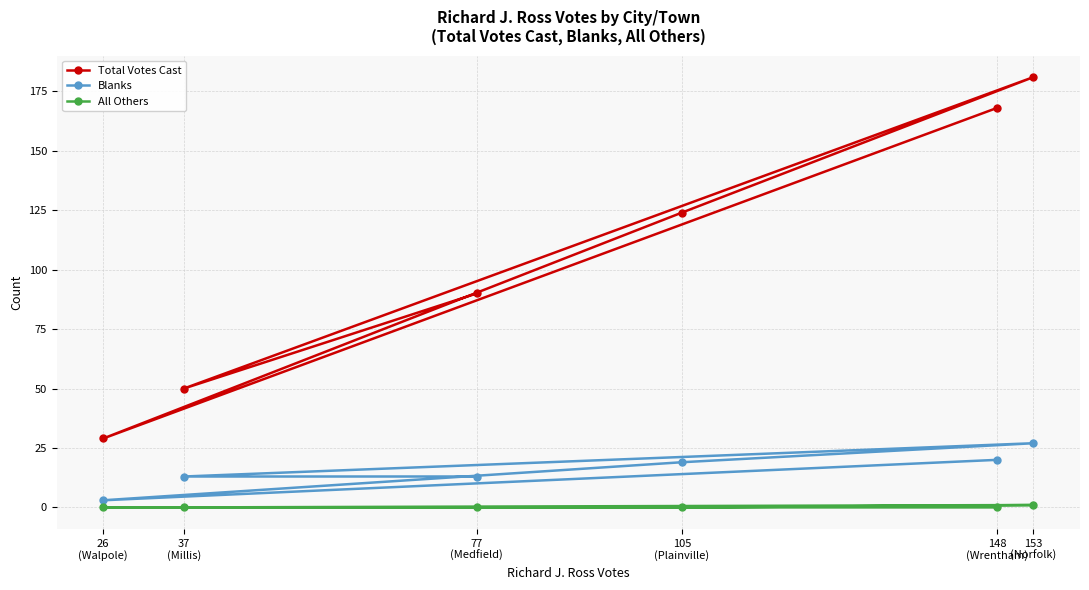

At which label is Total Votes Cast closest to 105?

77
(Medfield)